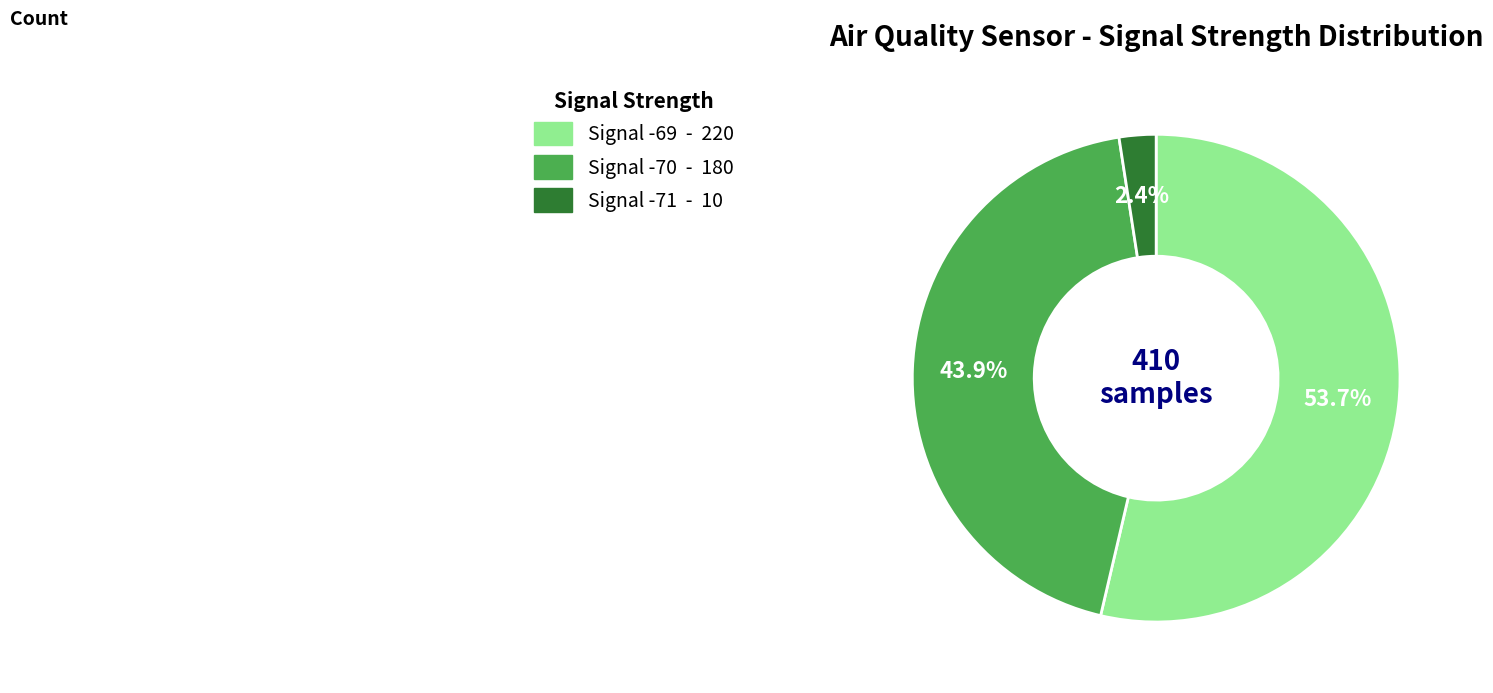

Which slice is the largest?

Signal -69 - 220